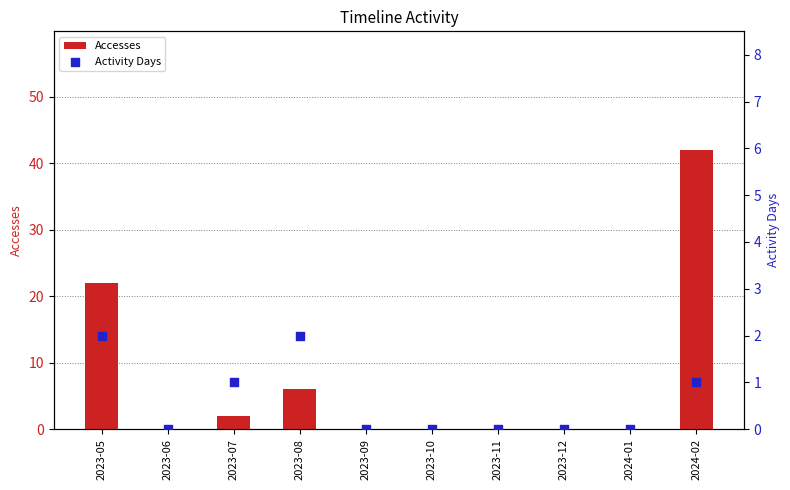

At how many categories does at least one series exceed 7?

2